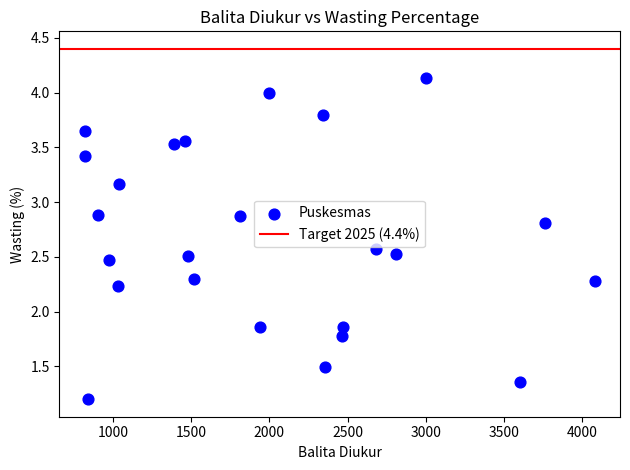

What is the range of X values (max minus min)?

3262.0